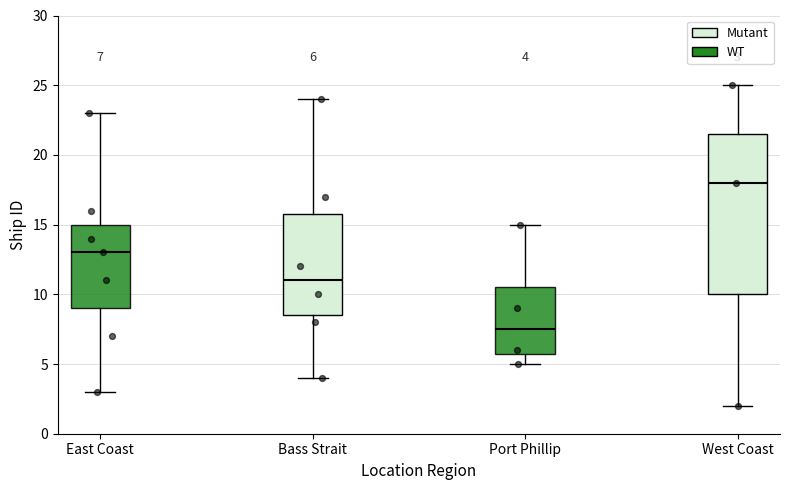

Which box's median line is the highest?

West Coast